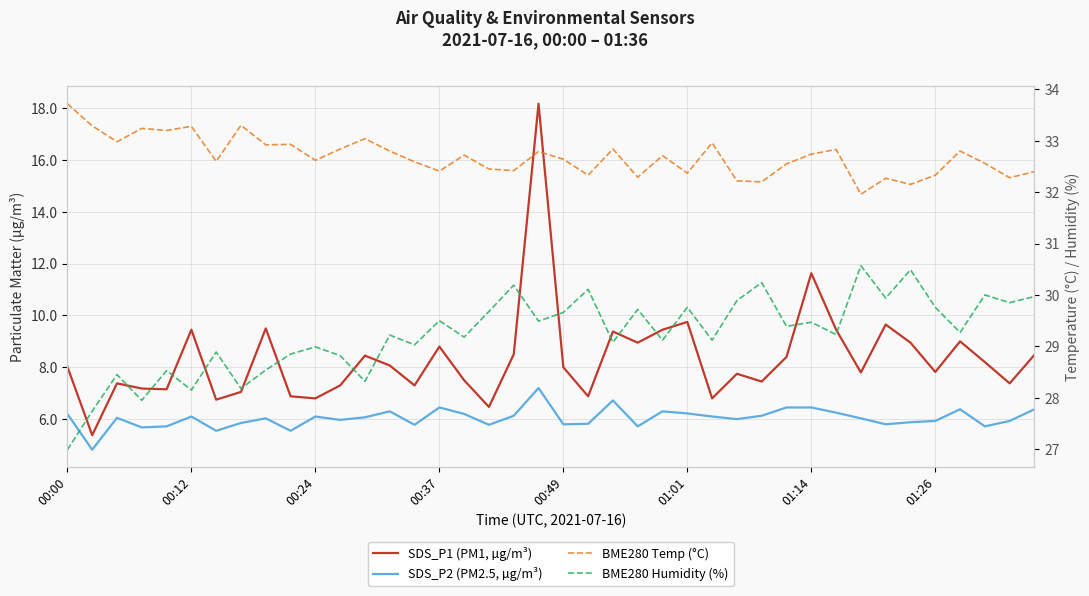

At which category is the sum across all series the highest?

19